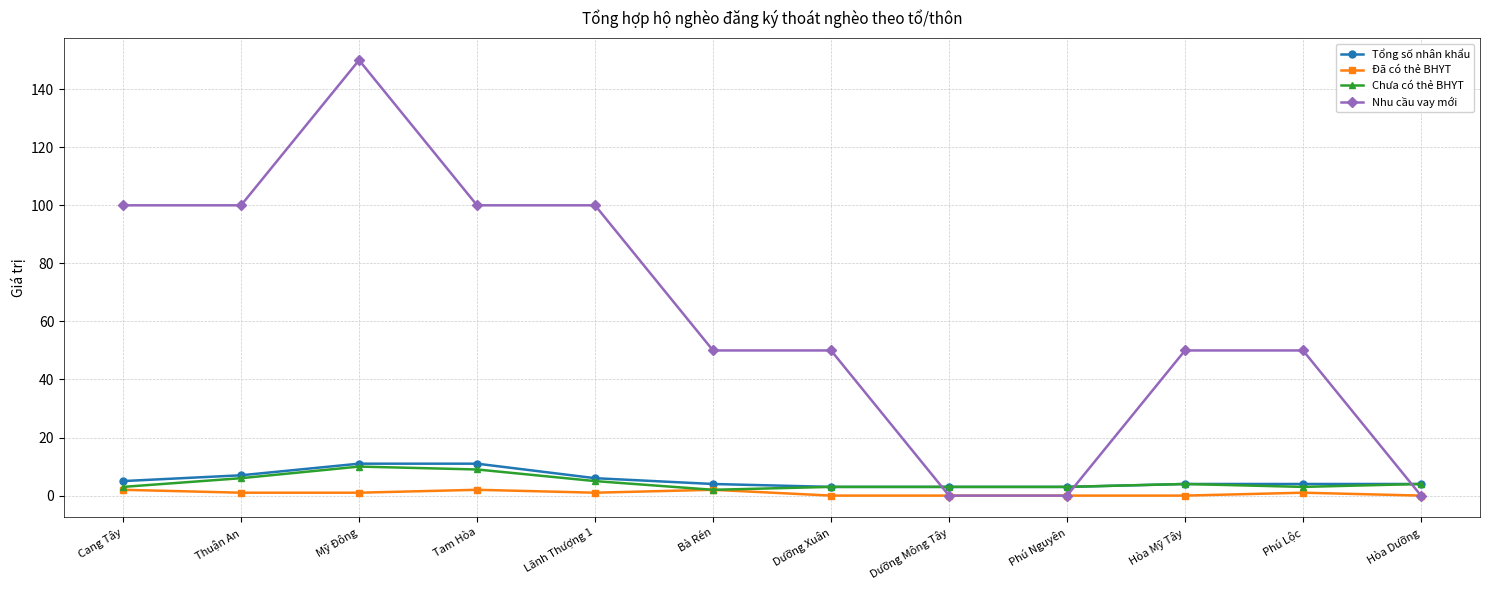

How many times do Nhu cầu vay mới and Chưa có thẻ BHYT cross each other?

3